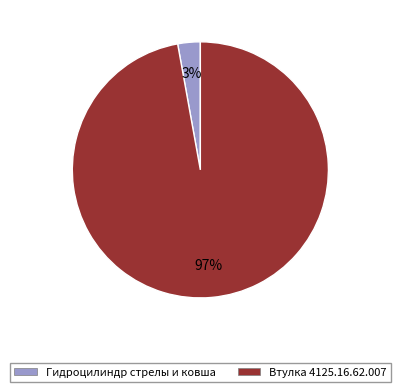

Rank the categories by value from highest to lowest.

Втулка 4125.16.62.007, Гидроцилиндр стрелы и ковша